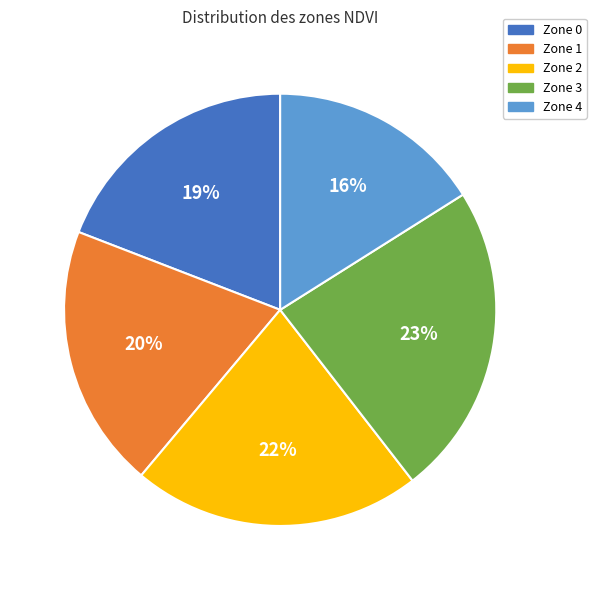

Is it true that Zone 0 is 19% of the pie?

True